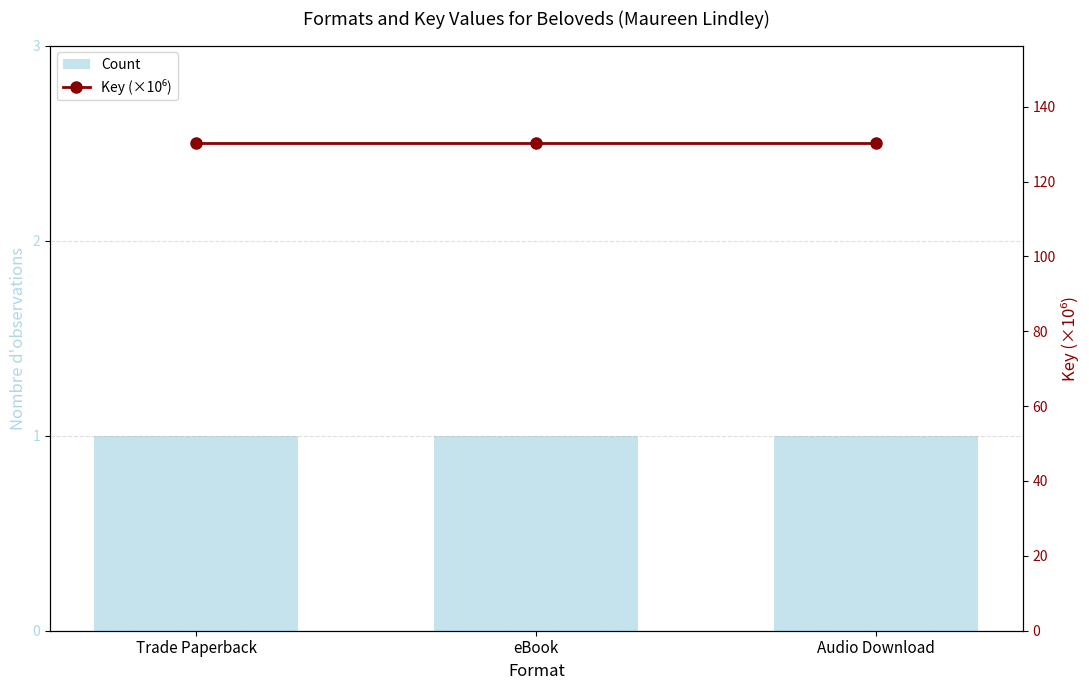

What position from the right is eBook?

2